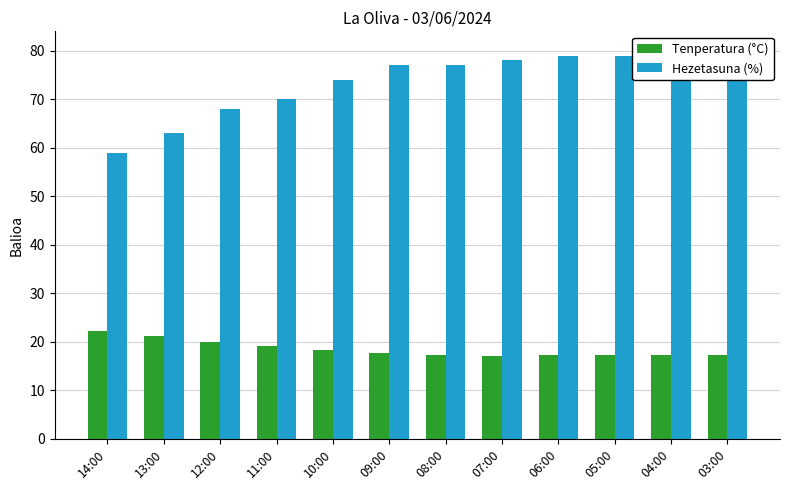

What position from the right is 09:00?

7